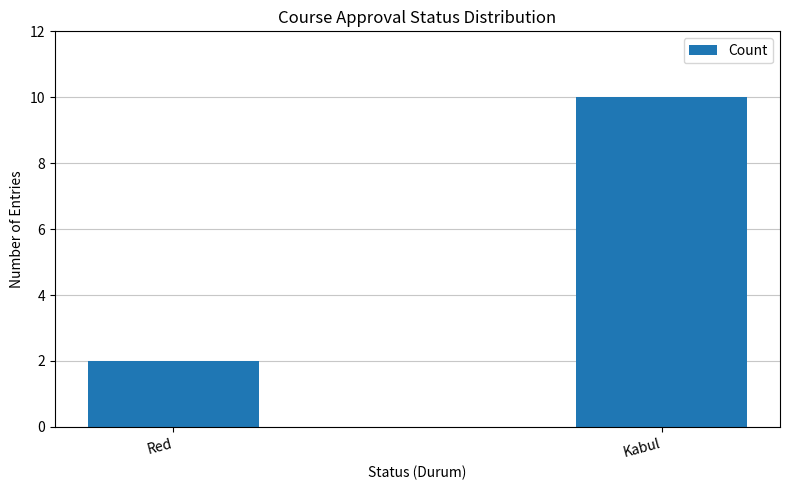

The chart shows a value of 10 at Kabul. True or false?

True